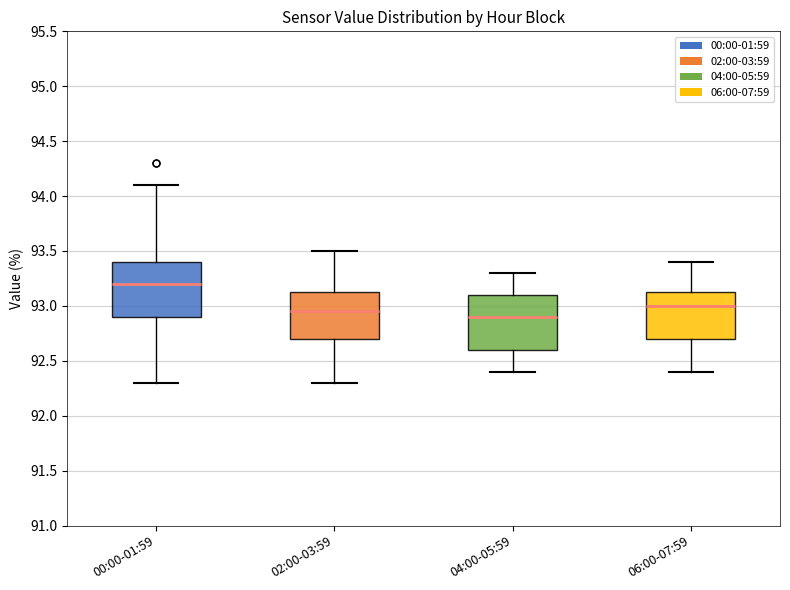

Which box's median line is the highest?

00:00-01:59